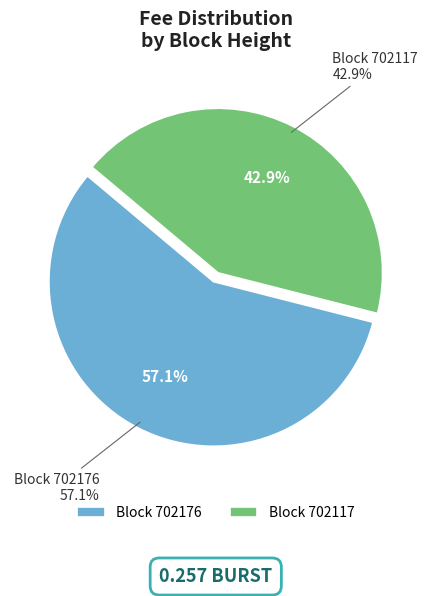

Is 702176 the majority of the pie?

Yes